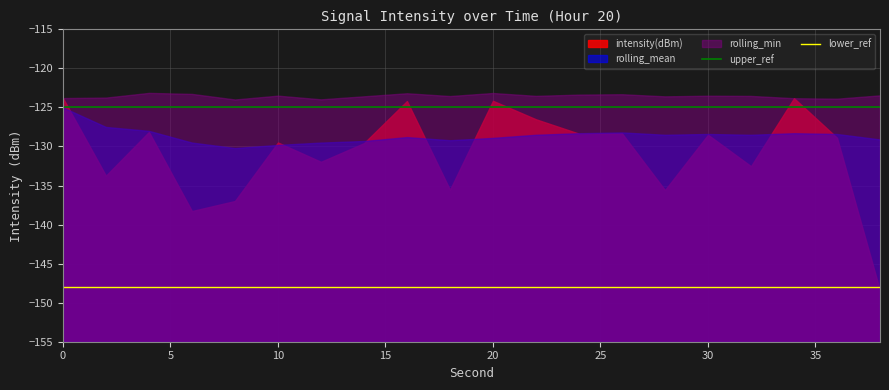

Which series has the widest spread of values?

intensity(dBm)